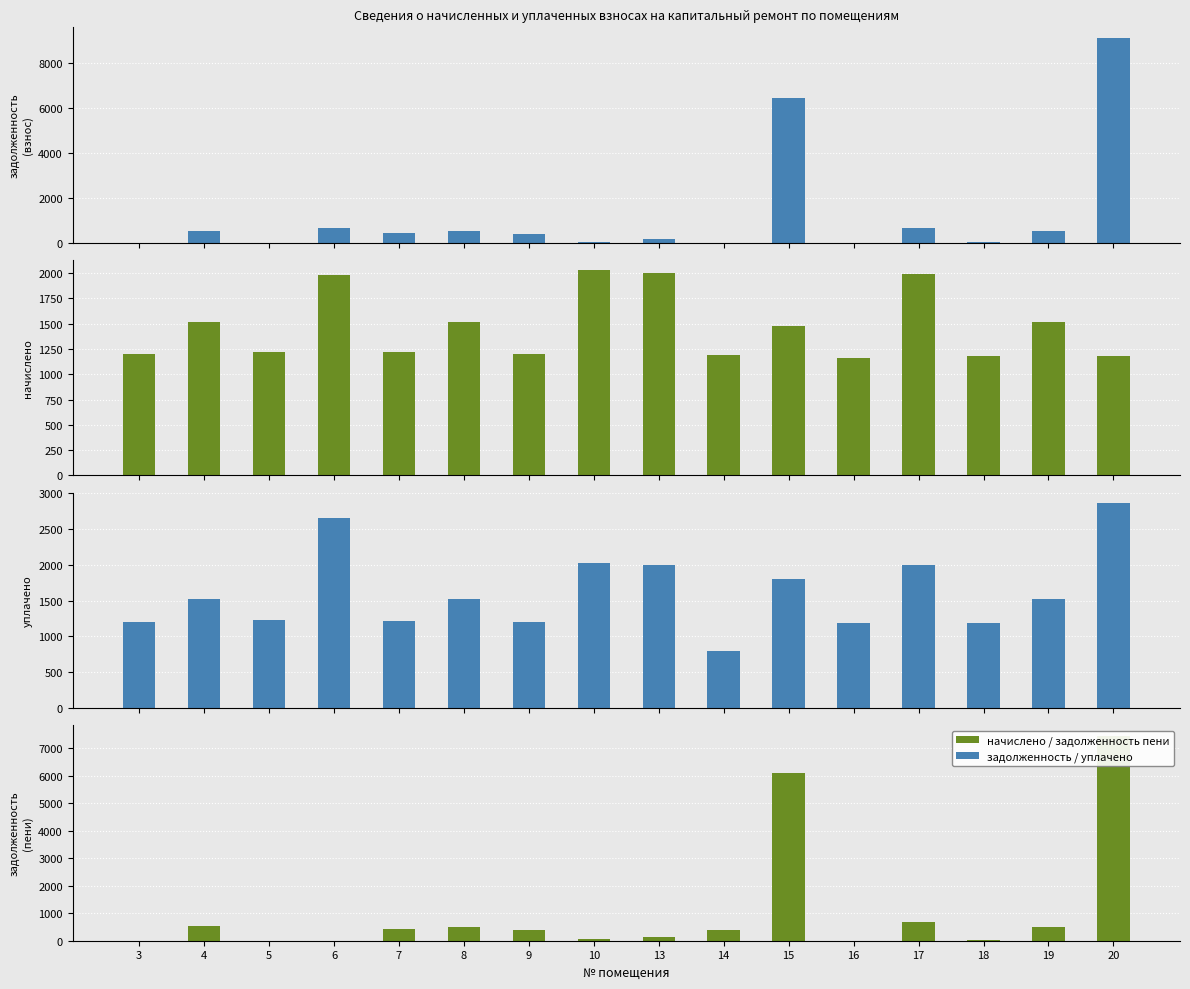

What is the value of the задолженность (взнос) bar at the 16th from the left?

9142.7